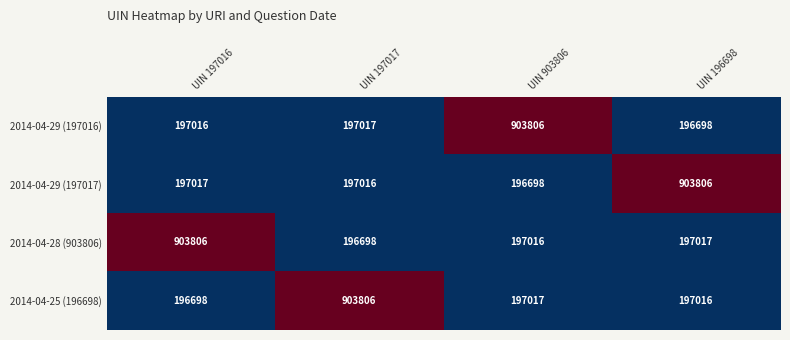

What is the spread (max minus min) of values at UIN 903806?

707108